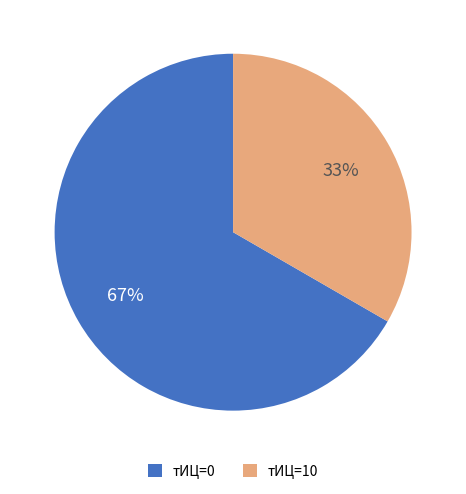

How many slices are in this pie chart?

2